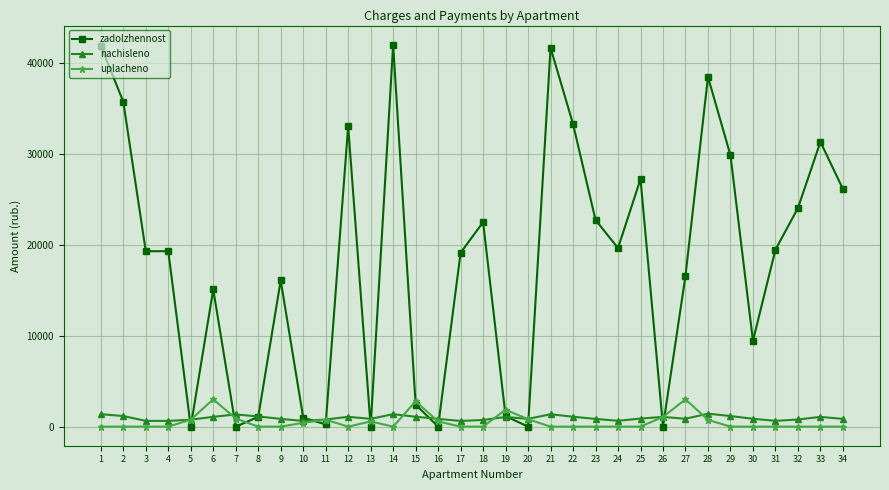

Is the value of zadolzhennost at 3 greater than the value of uplacheno at 25?

Yes